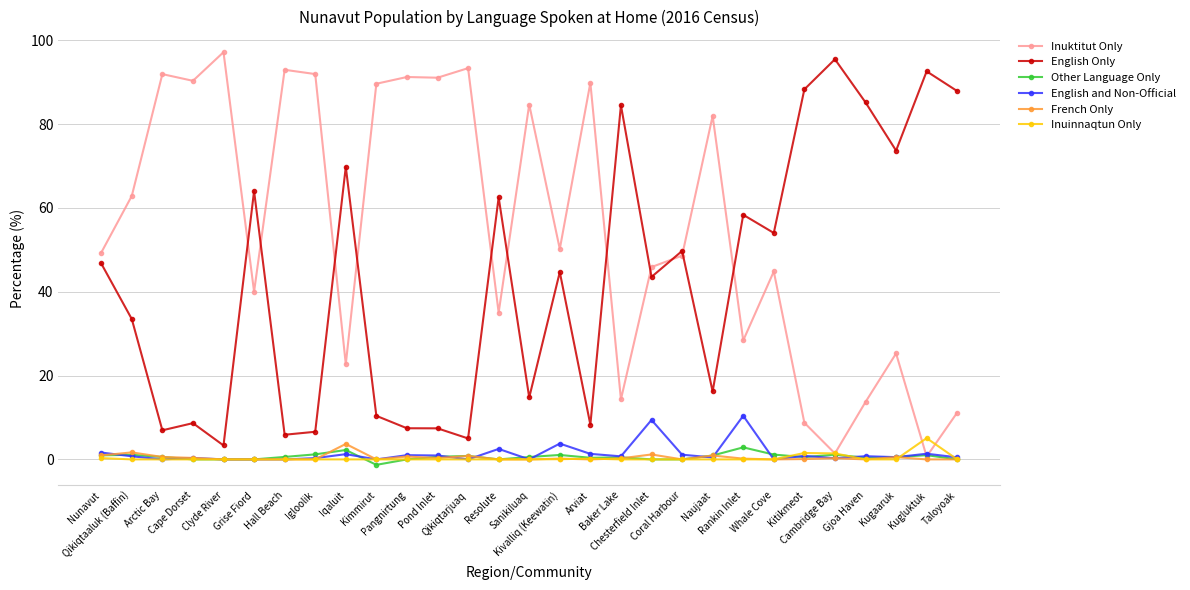

What is the greatest value displayed?

97.1